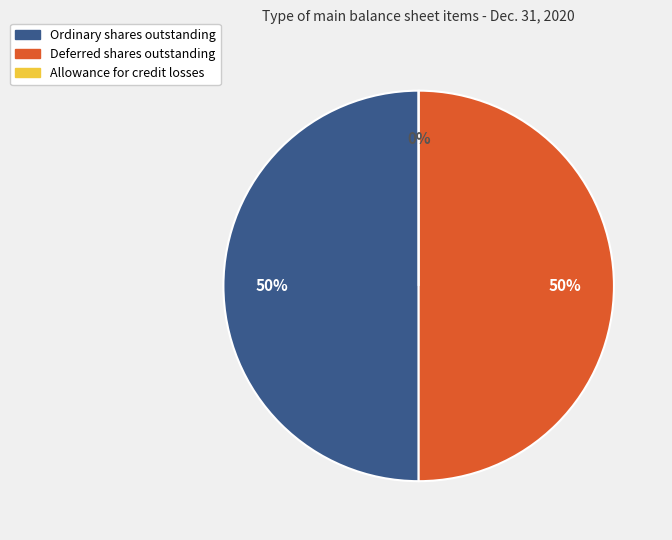

Between Allowance for credit losses and Ordinary shares outstanding, which is larger?

Ordinary shares outstanding